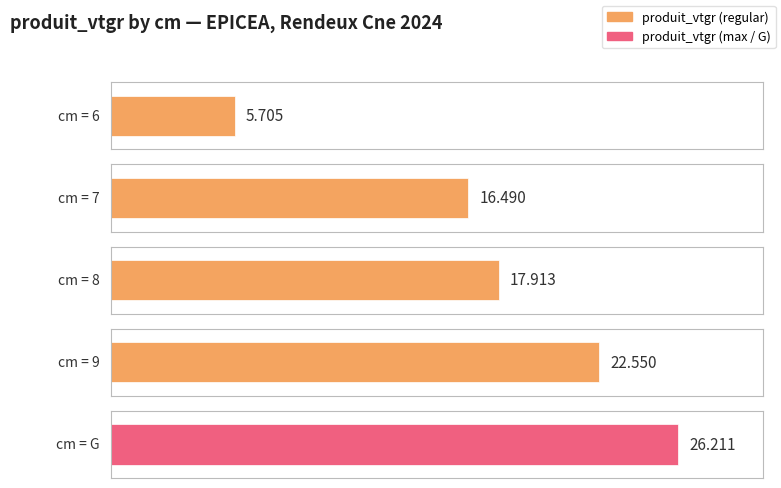

How many values exceed 17?

3